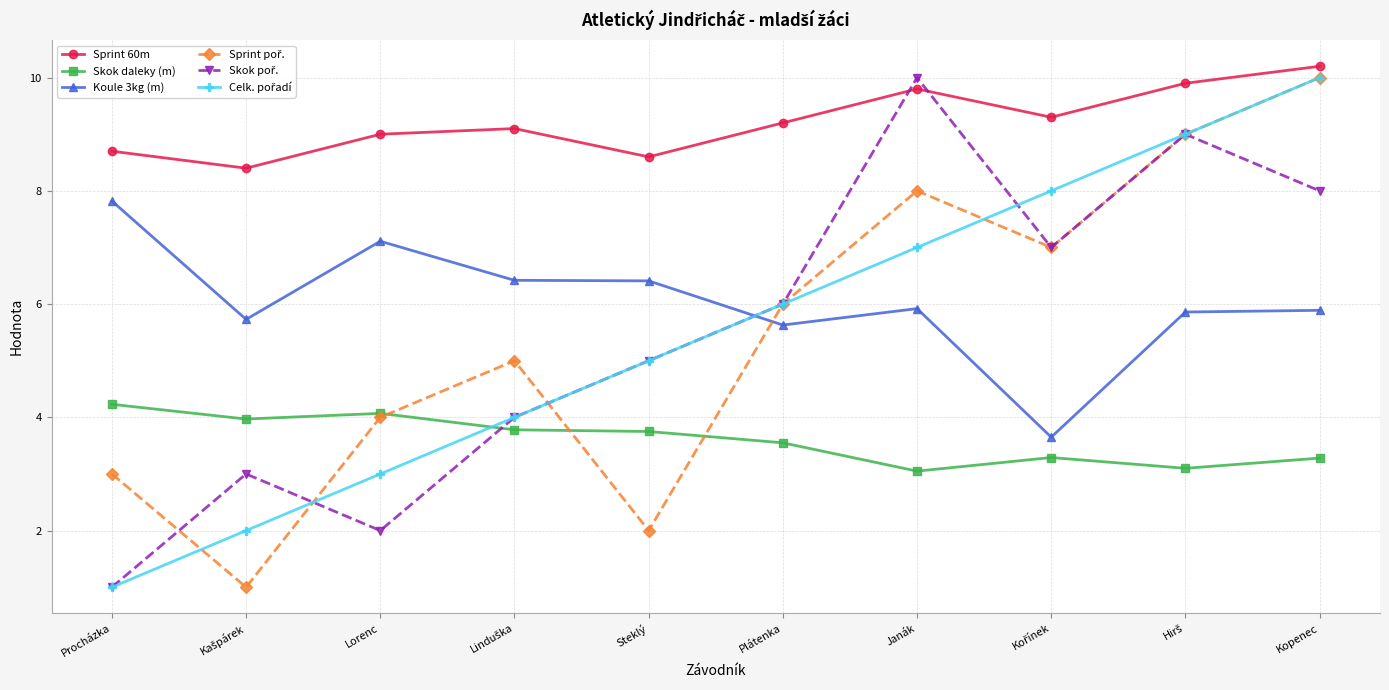

What is the value of the Sprint 60m point at the 9th from the left?

9.9